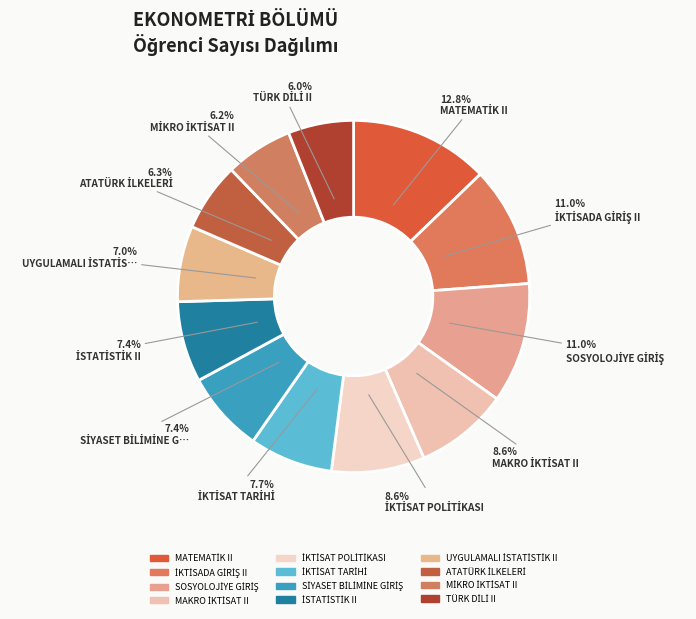

Which category has the biggest portion of the pie?

MATEMATİK II